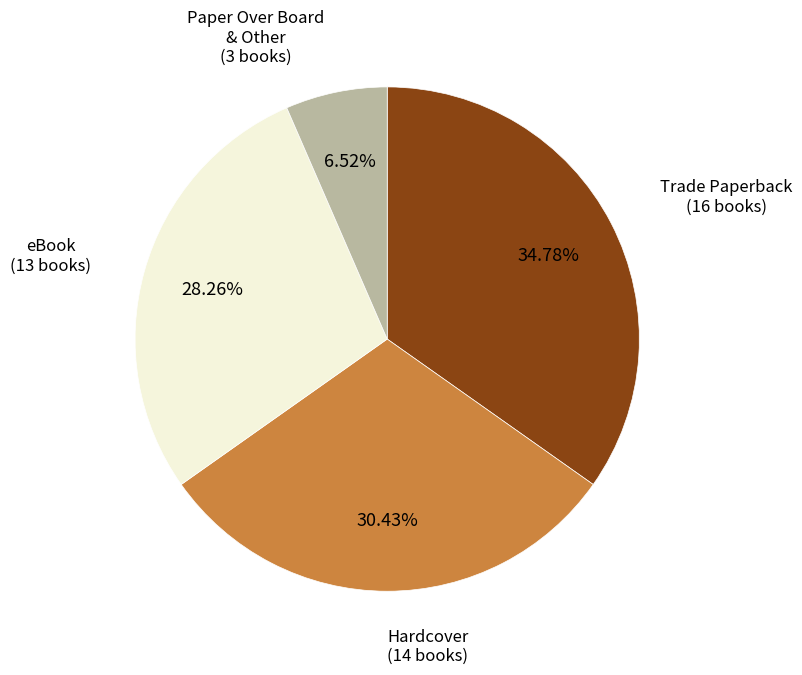

Is there a majority slice in this chart?

No